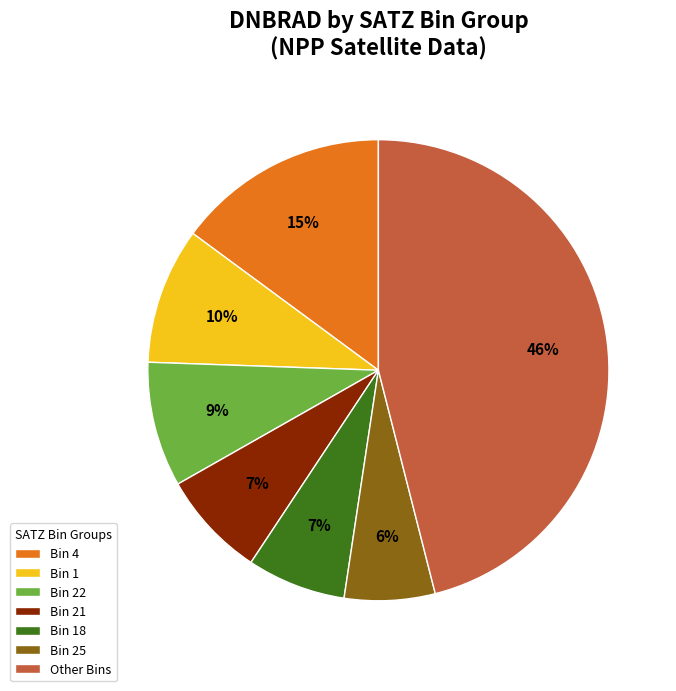

Does any single category account for the majority?

No